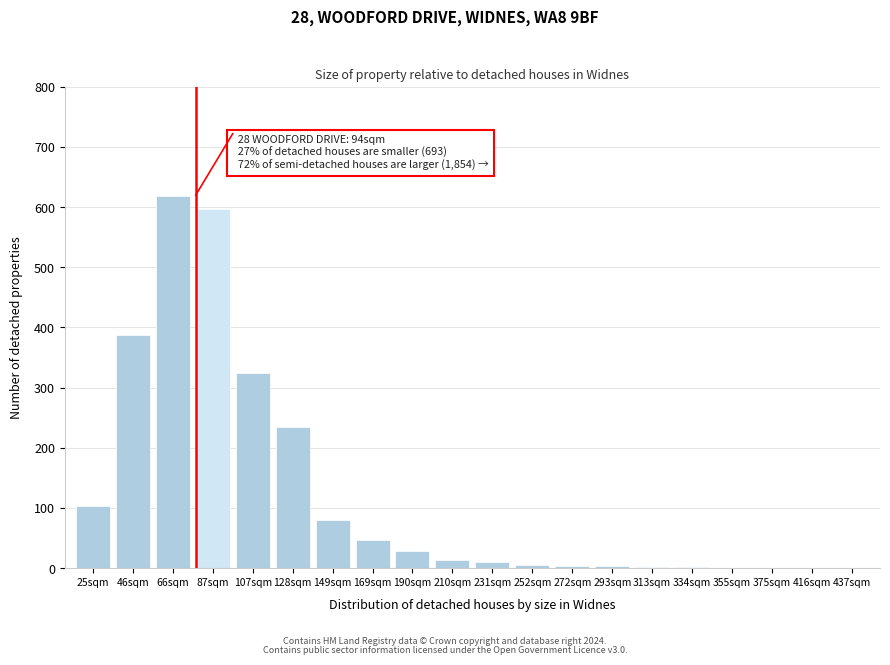

At which label is the value closest to 309?

107sqm